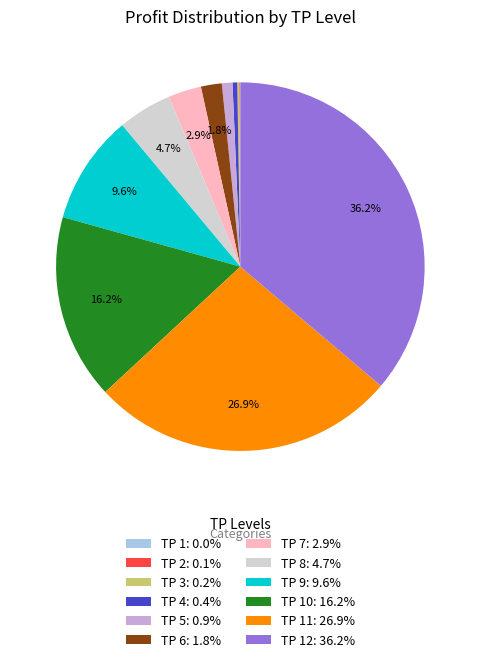

Is there a majority slice in this chart?

No